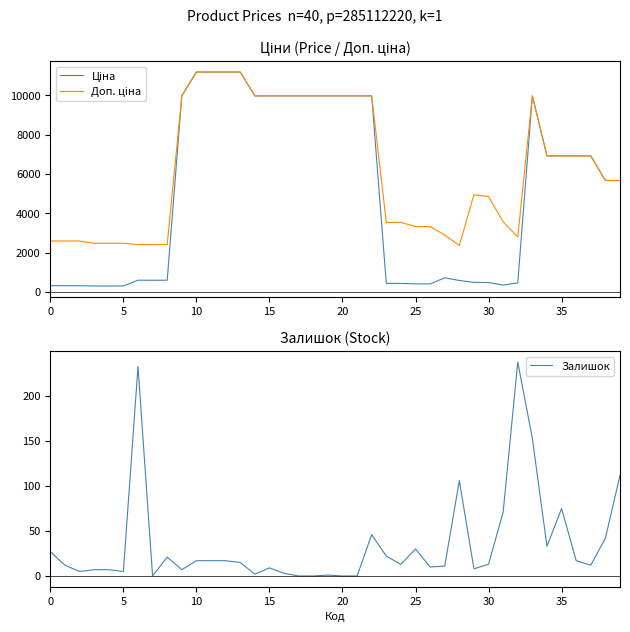

True or false: Залишок and Доп. ціна cross at least once.

False